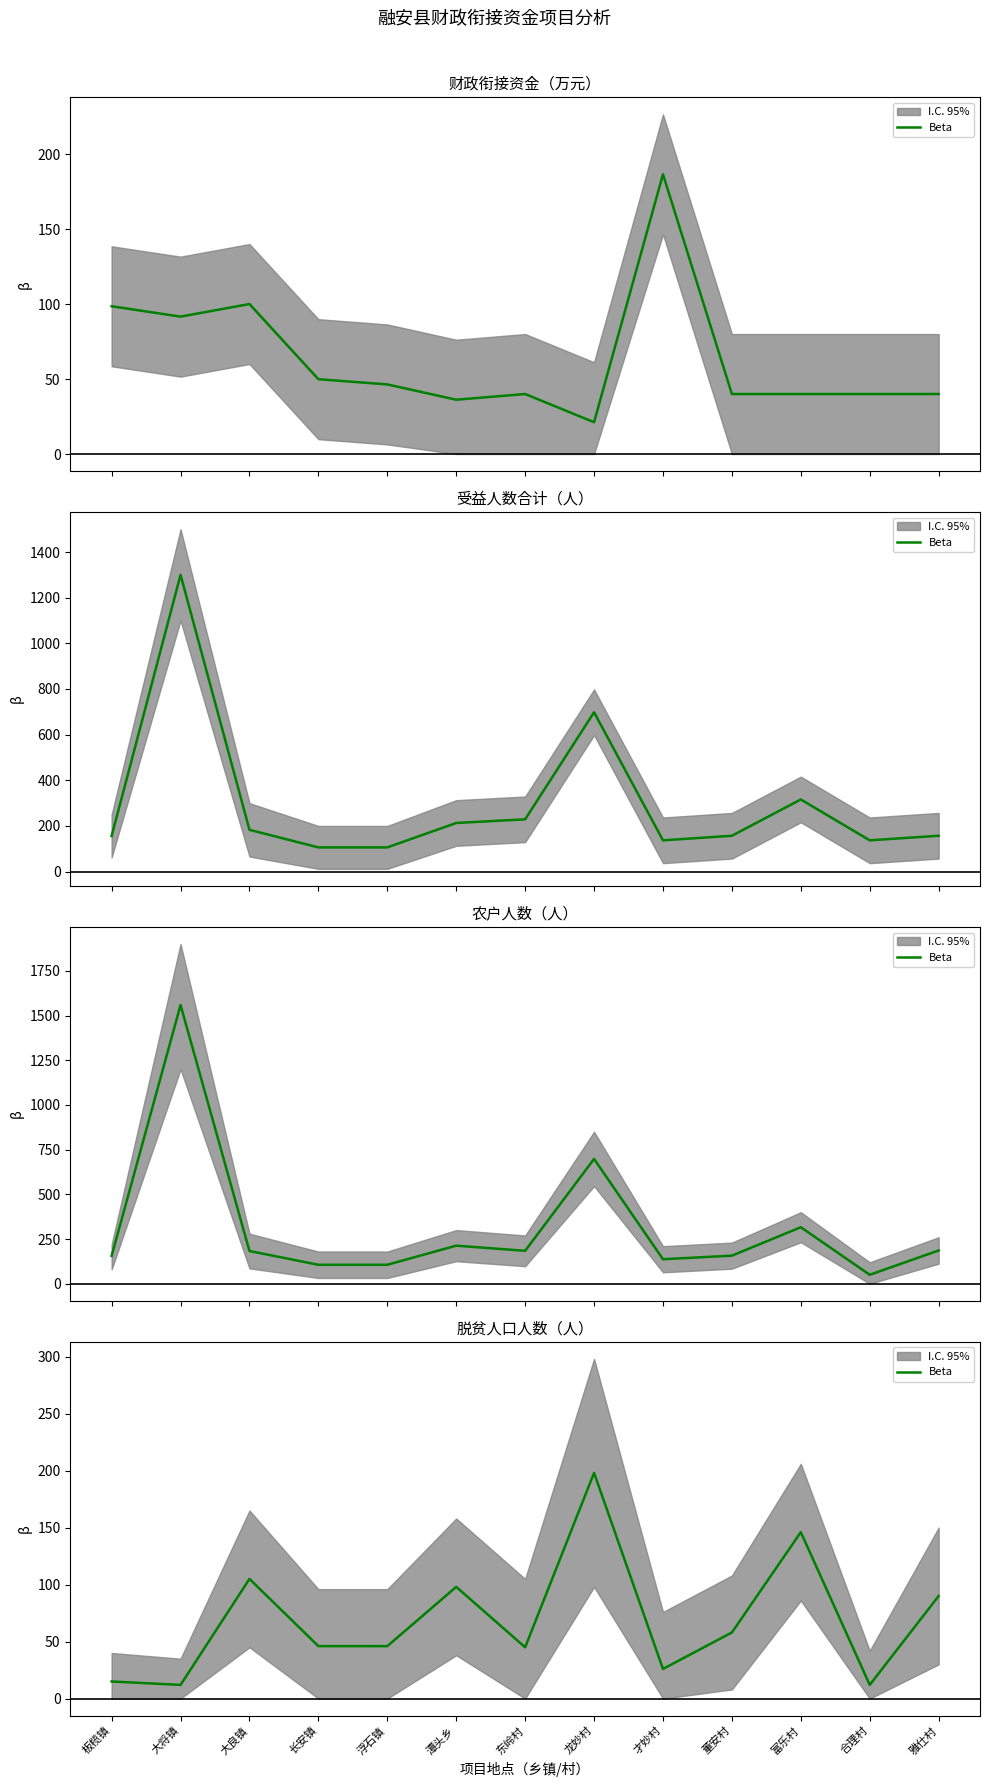

What is the label of the 5th point from the right?

才妙村